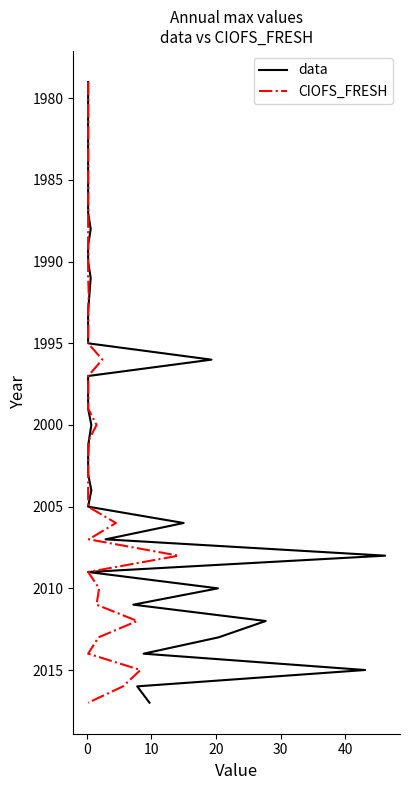

How many lines are shown in the chart?

2